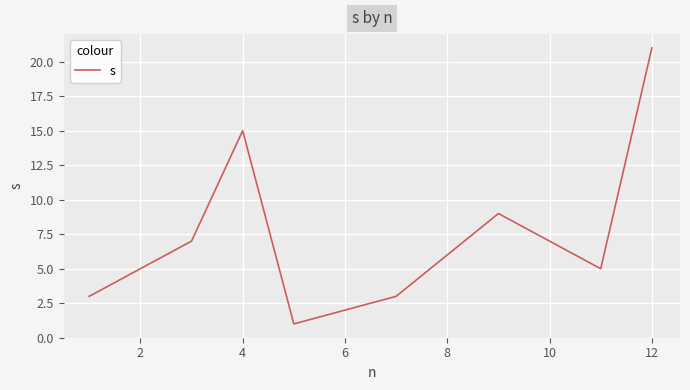

What is the difference between the maximum and minimum values?

20